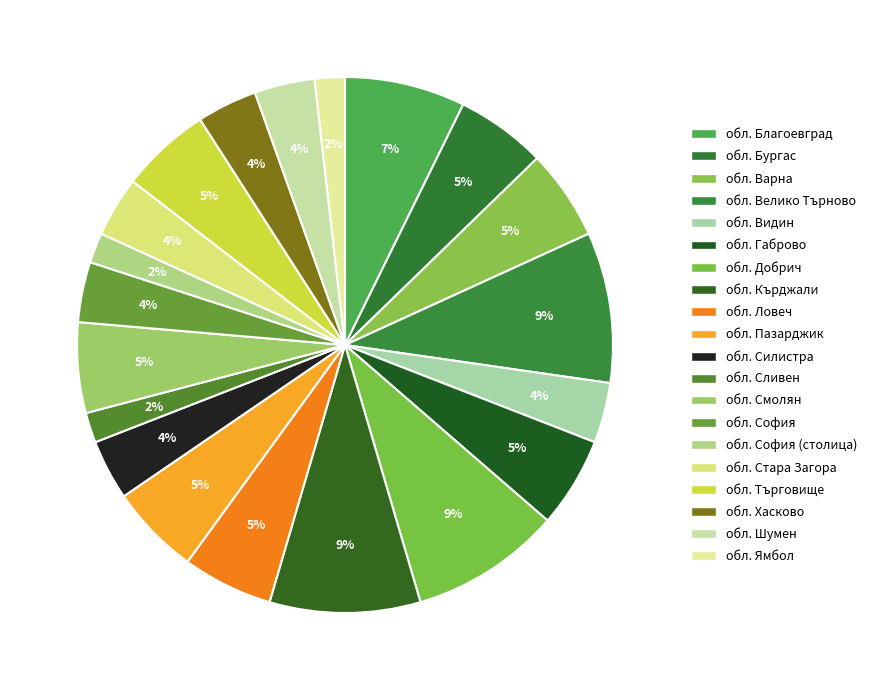

Count the number of slices in the pie.

20